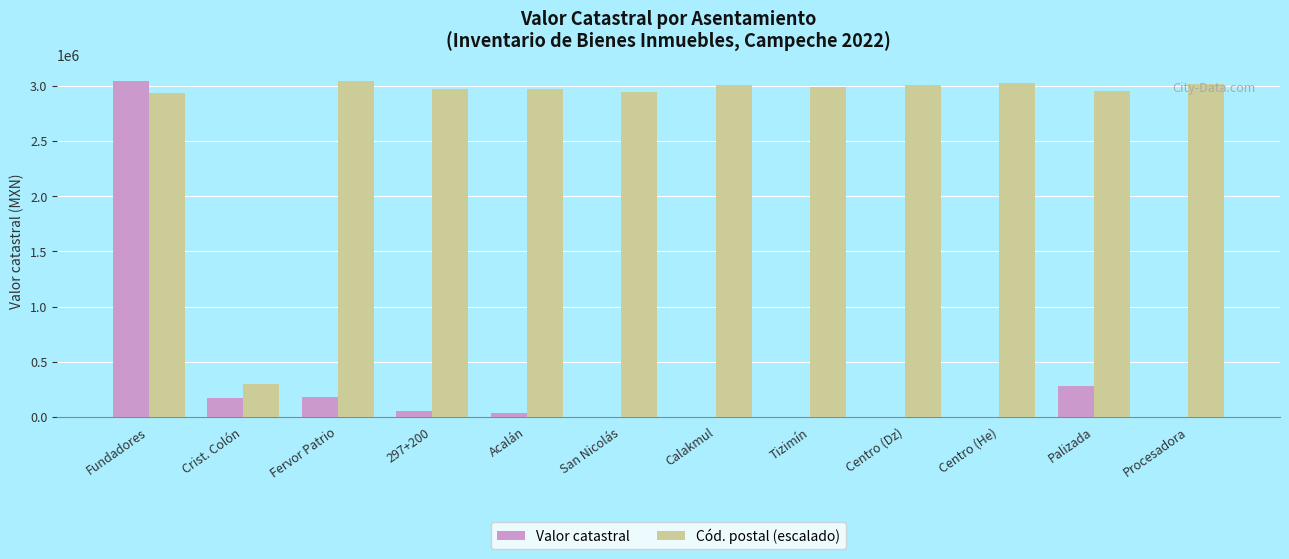

What is the sum of all Valor catastral values?

3770508.0